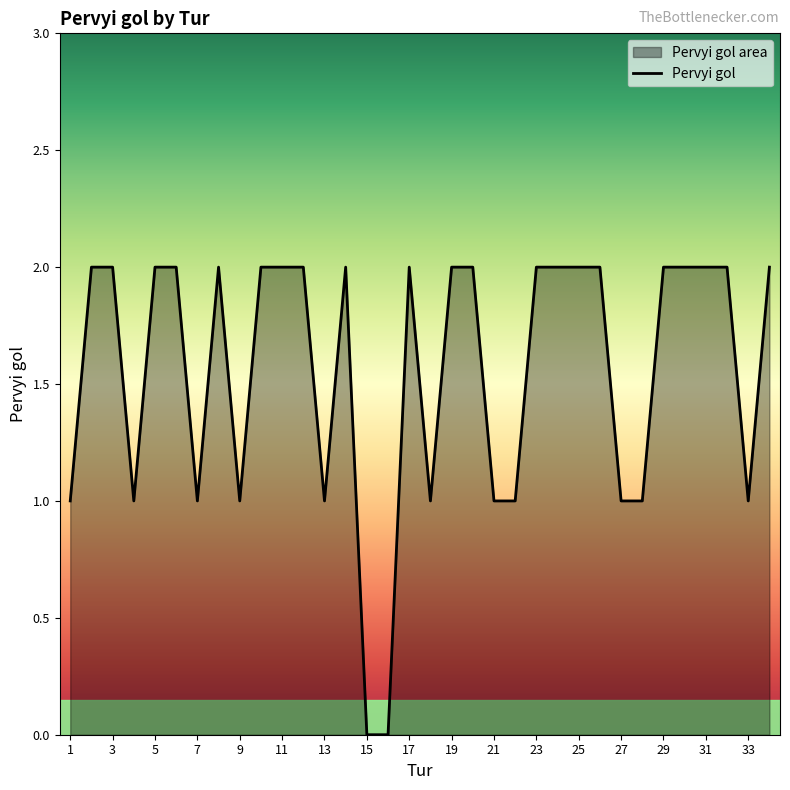

Which label corresponds to the largest value in the chart?

2